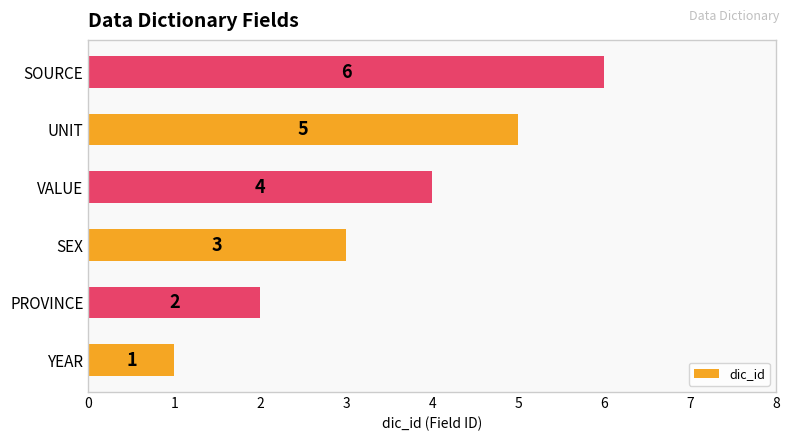

How many values are between 2 and 5?

4